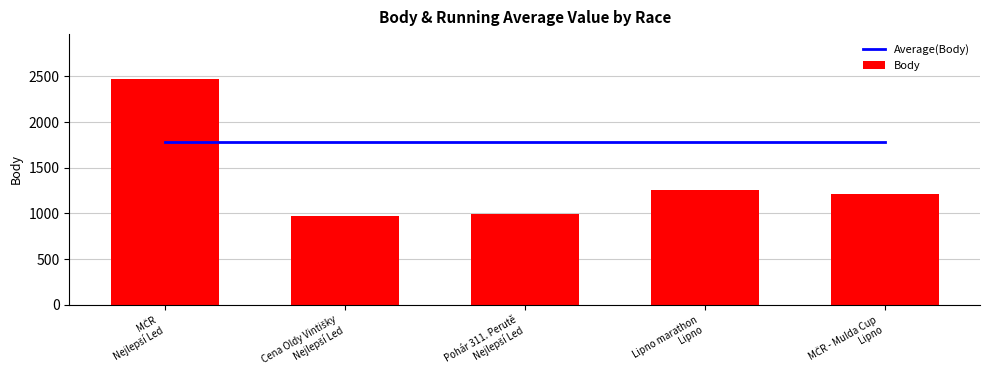

Reading left to right, list all the values displayed in this chart.

Average(Body): 1782.2	1782.2	1782.2	1782.2	1782.2
Body: 2469.0	972.0	997.0	1261.0	1212.0